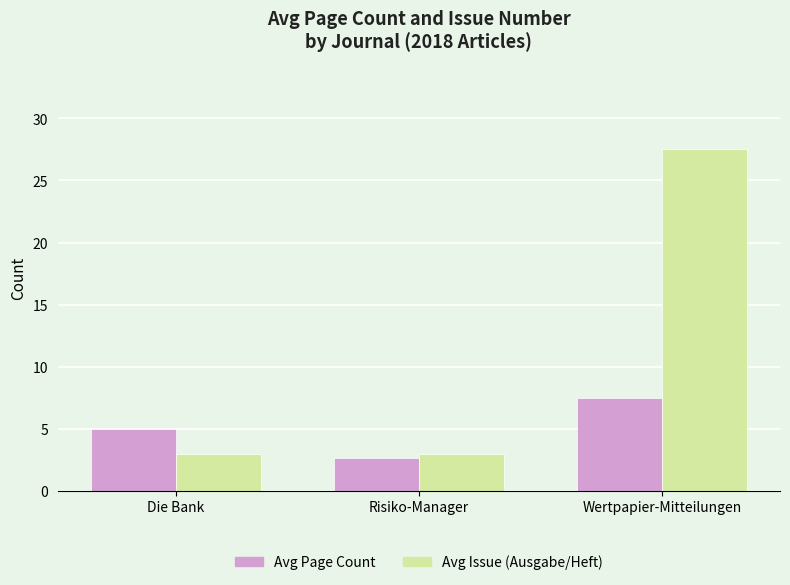

Which series changed the most between Die Bank and Risiko-Manager?

Avg Page Count